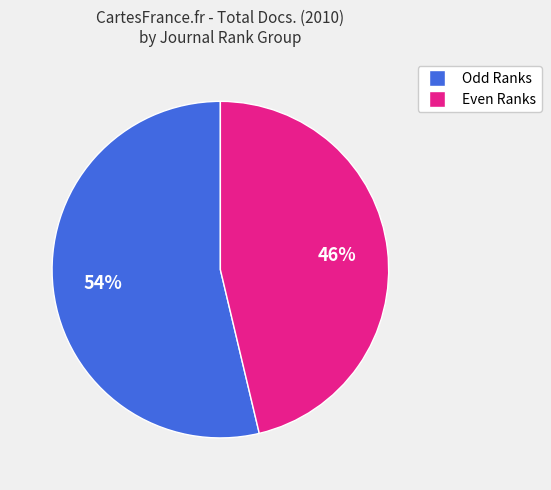

Does any single category account for the majority?

Yes